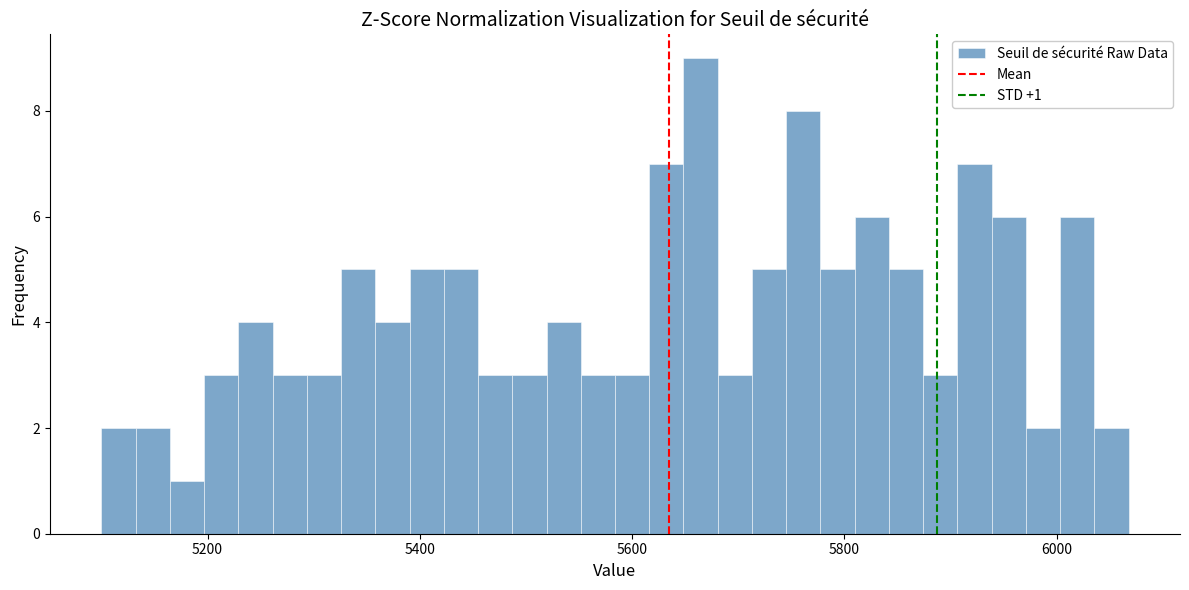

Read against the x-axis, roughly where is the centre of the tallest bar?

5660